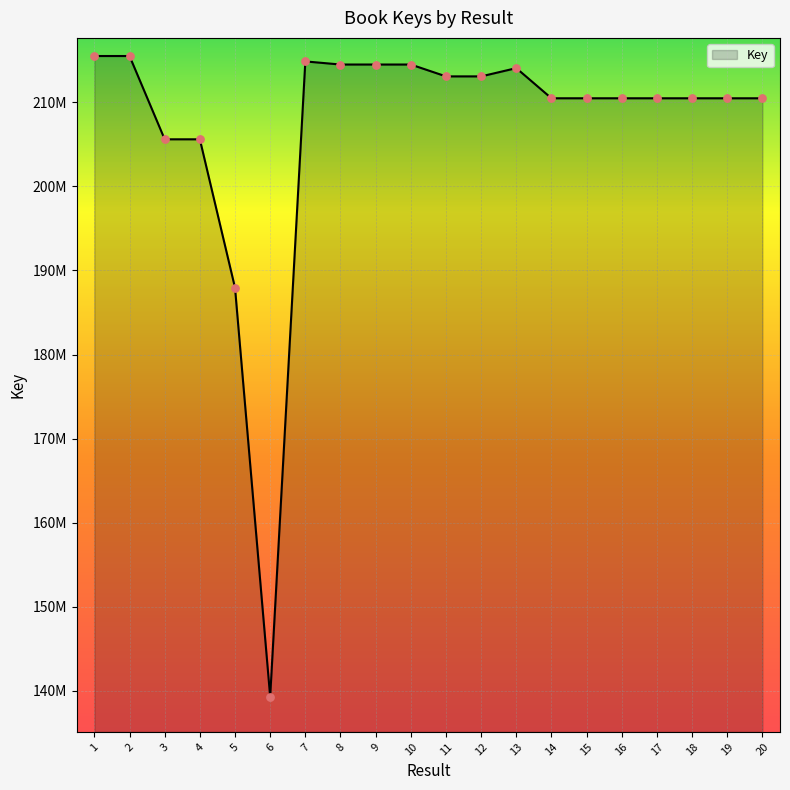

Does the chart have visible grid lines?

Yes